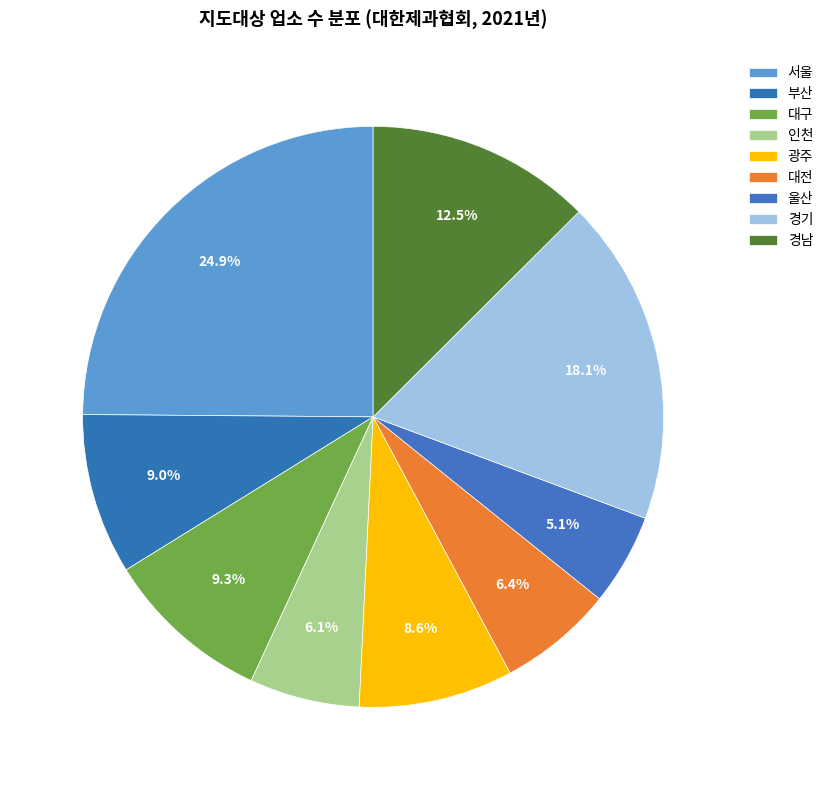

True or false: 대전 accounts for 1% of the total.

False